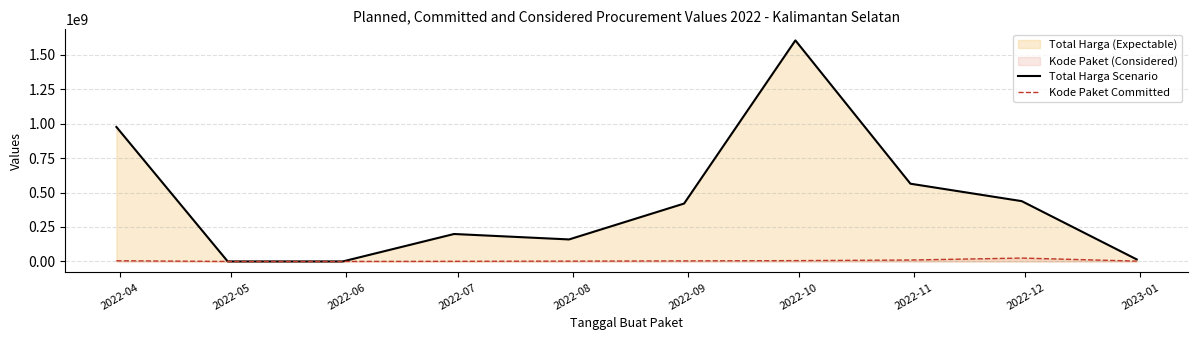

List the series in order of their overall mean, lowest first.

Kode Paket Committed, Total Harga Scenario